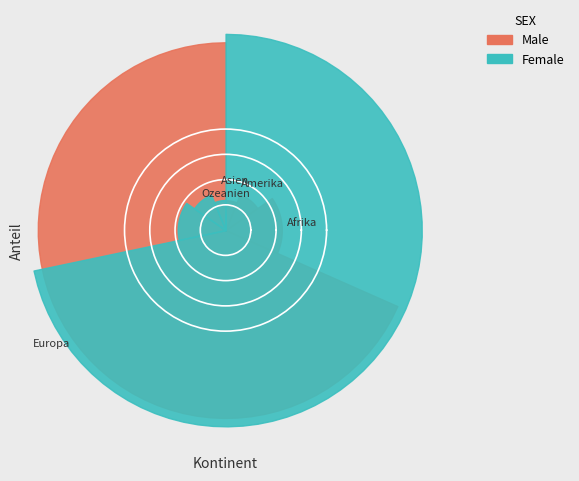

Between Asien and Ozeanien, which is larger?

Asien